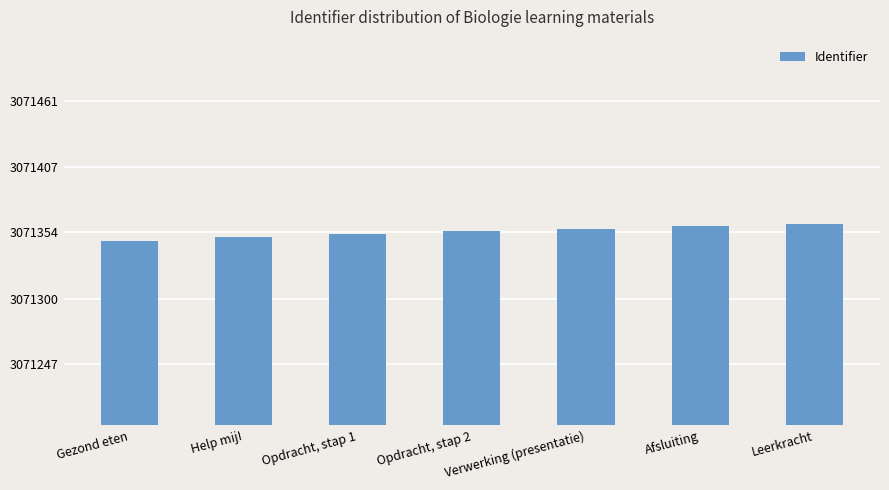

Is it true that the value at Opdracht, stap 1 is 4885985?

False